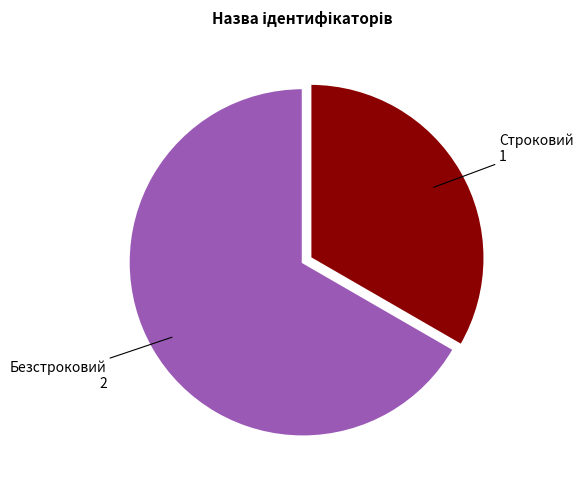

Which has a higher value, Строковий or Безстроковий?

Безстроковий